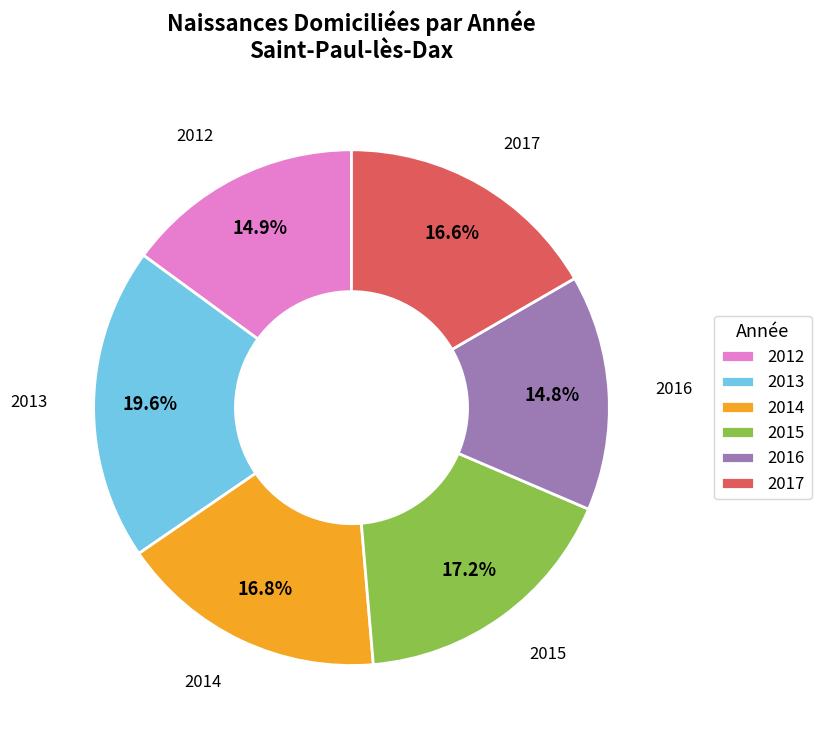

Combined, do 2016 and 2014 account for over 50%?

No